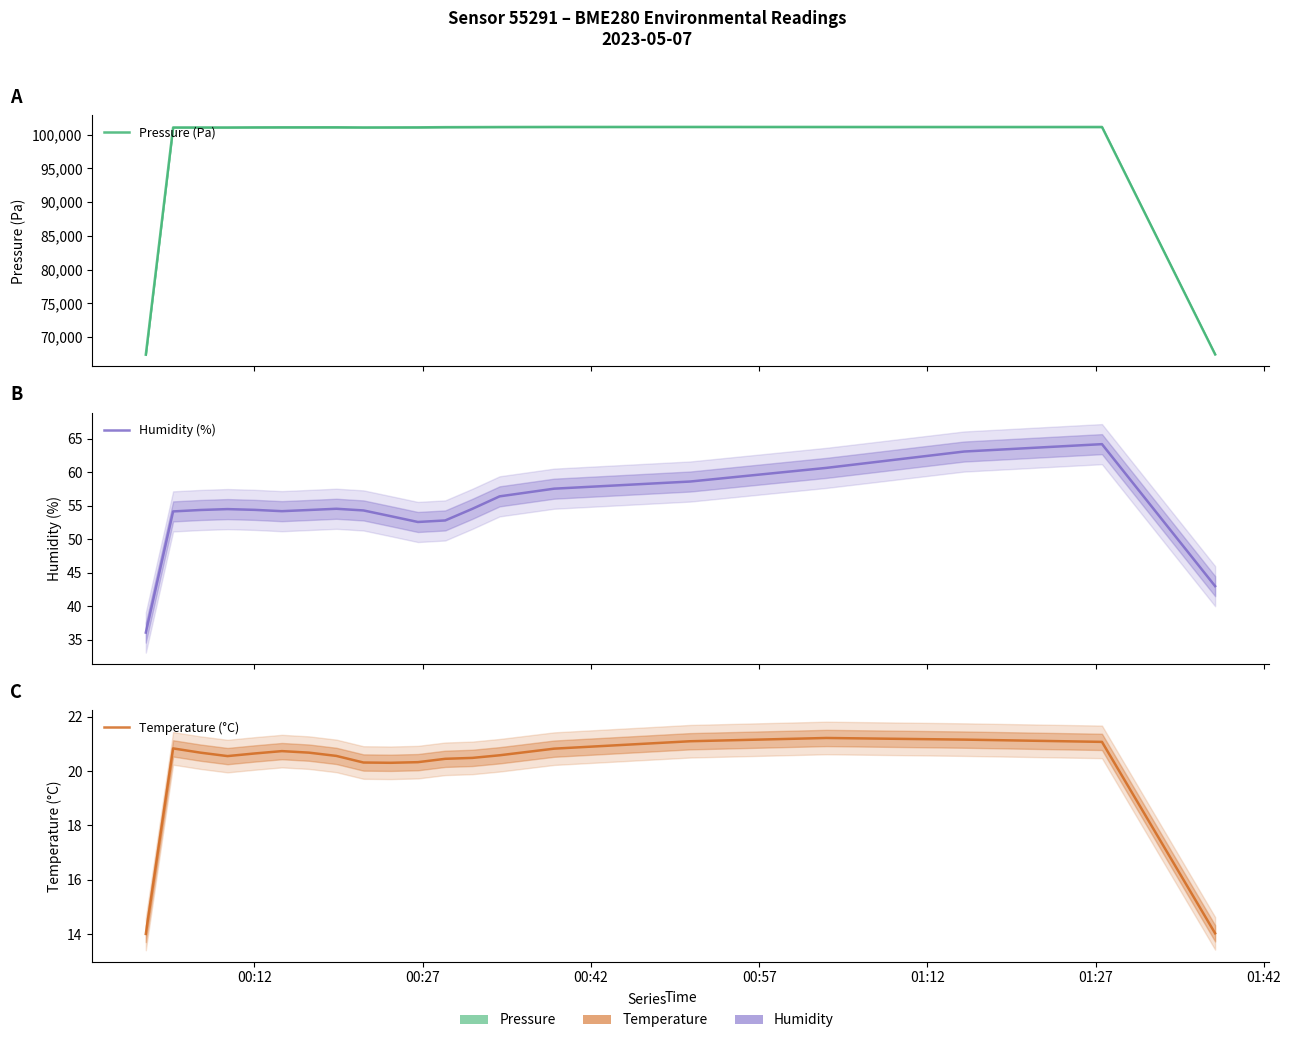

How many values in the Humidity (%) series exceed 54?

15